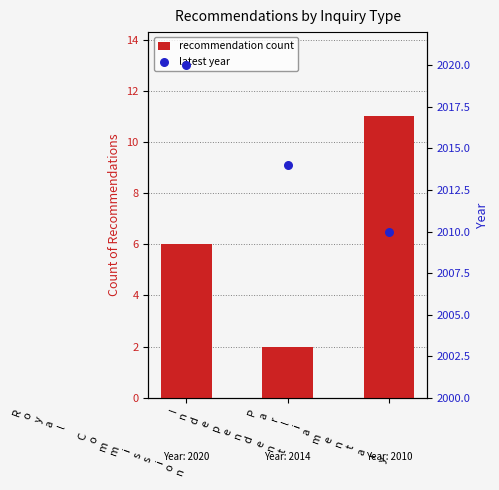

Which series has the widest spread of Y values?

latest year